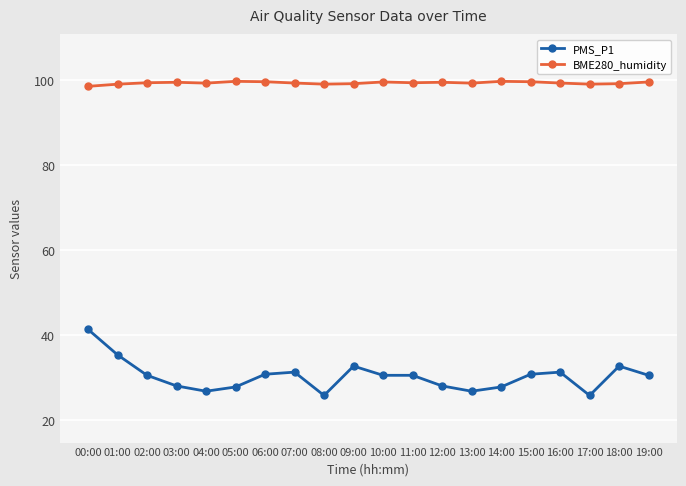

The PMS_P1 series shows 36.1 at 17:00. True or false?

False